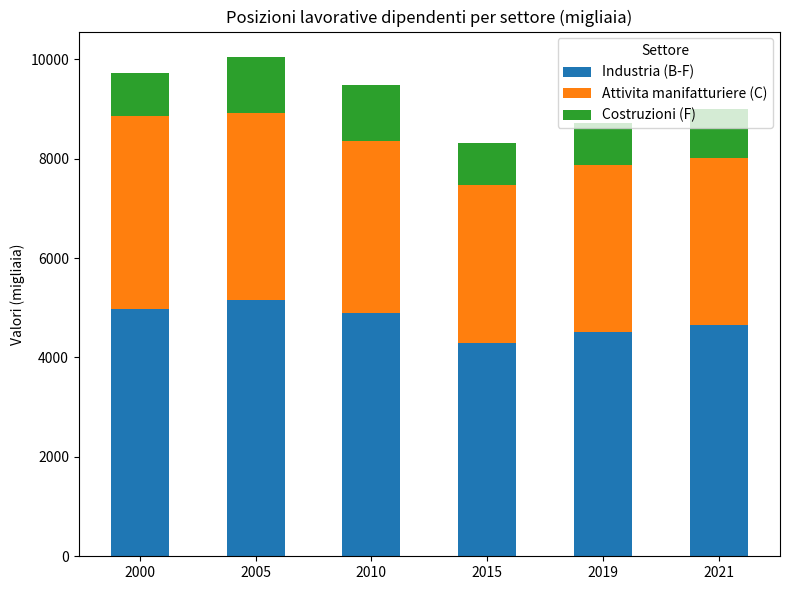

What is the total value across all series at 2019?

8720.2